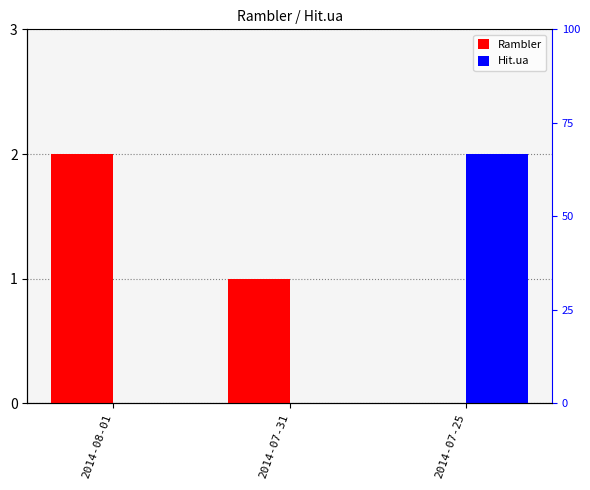

At which category is the sum across all series the highest?

2014-08-01